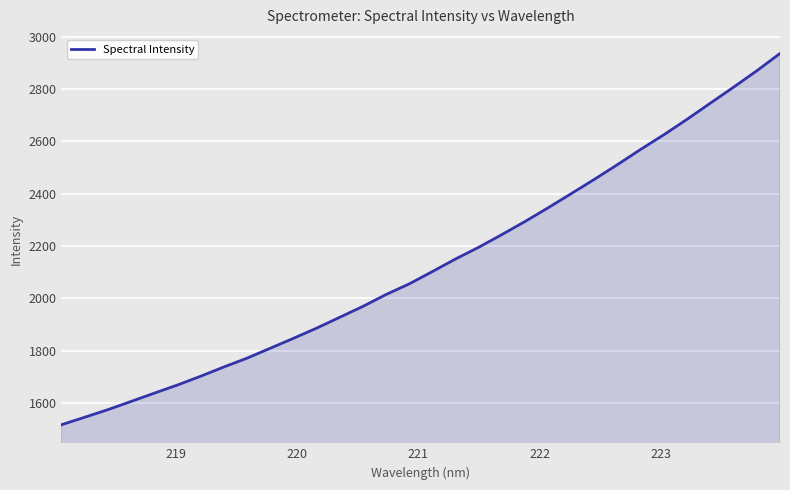

True or false: there are more than 2 points higher than both neighbors.

False